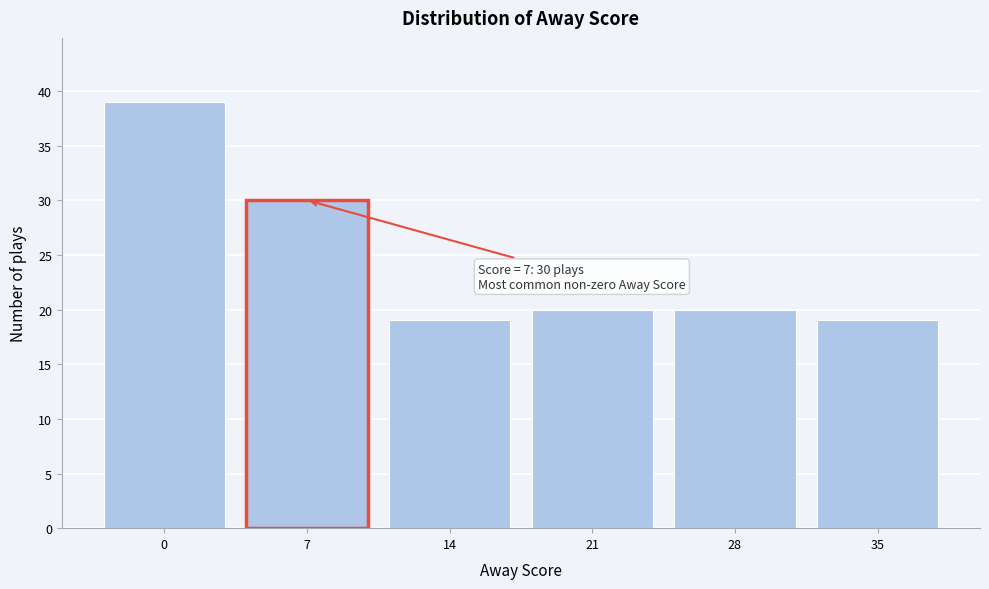

Reading right to left, extract all data points from this chart.

19	20	20	19	30	39